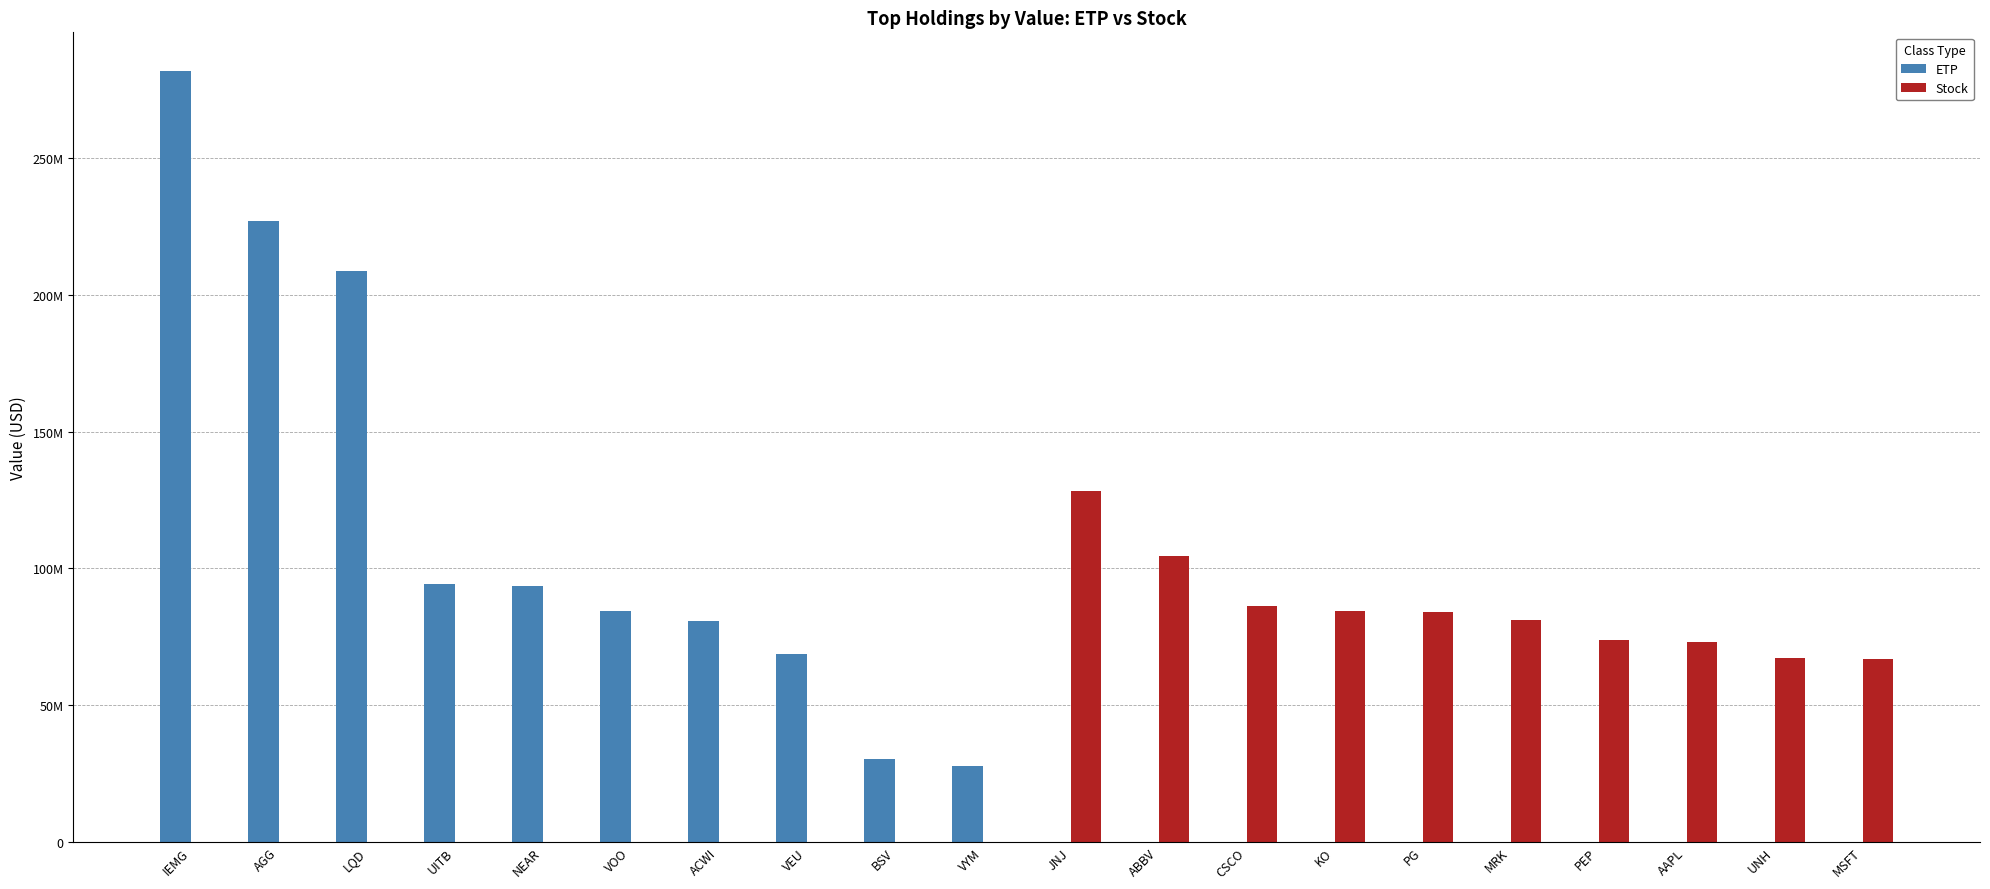

Between CSCO and AAPL, which series saw the biggest shift?

Stock